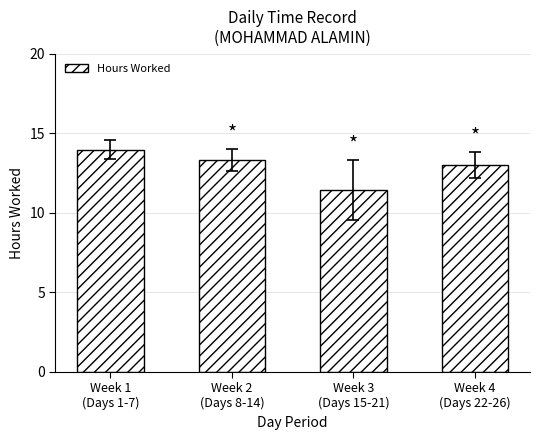

How many bars are there in total?

4